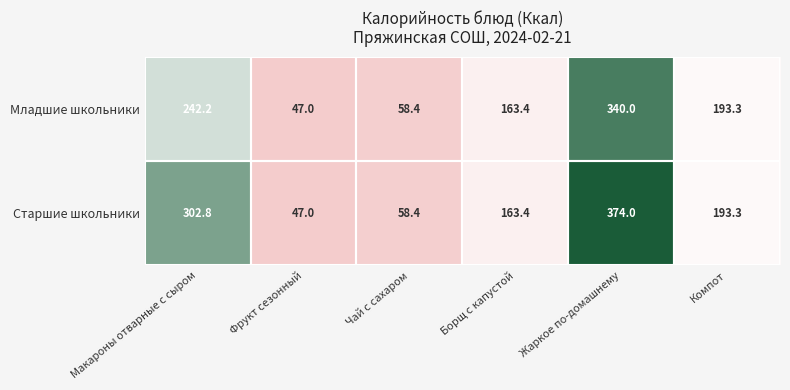

Rank the series by their average value, from highest to lowest.

Старшие школьники, Младшие школьники